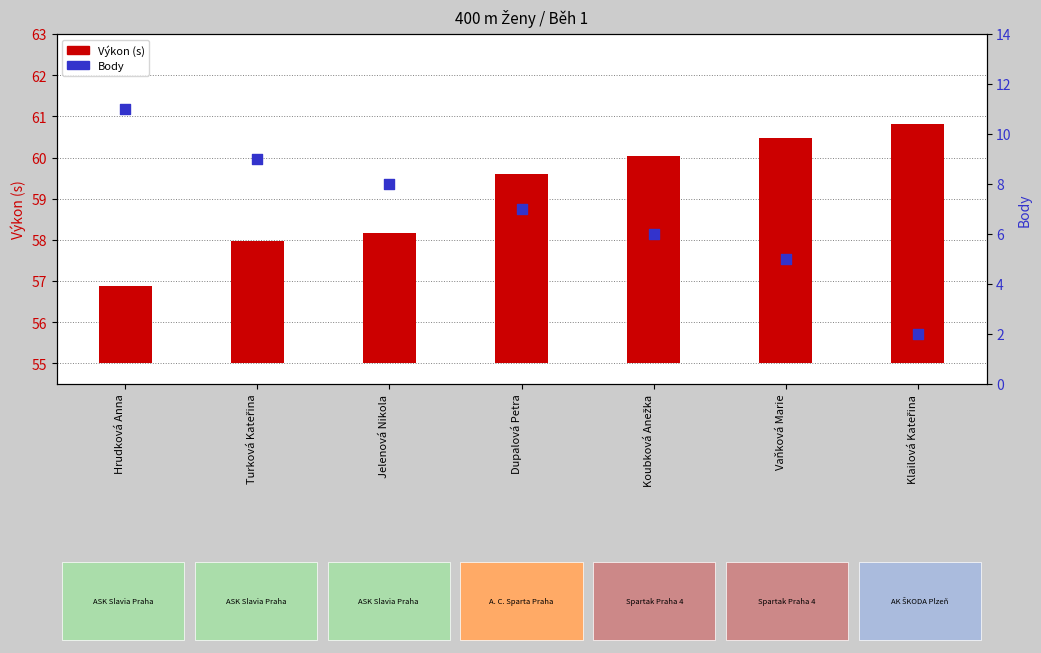

Is the value of Výkon at Klailová Kateřina greater than the value of Body at Vaňková Marie?

Yes